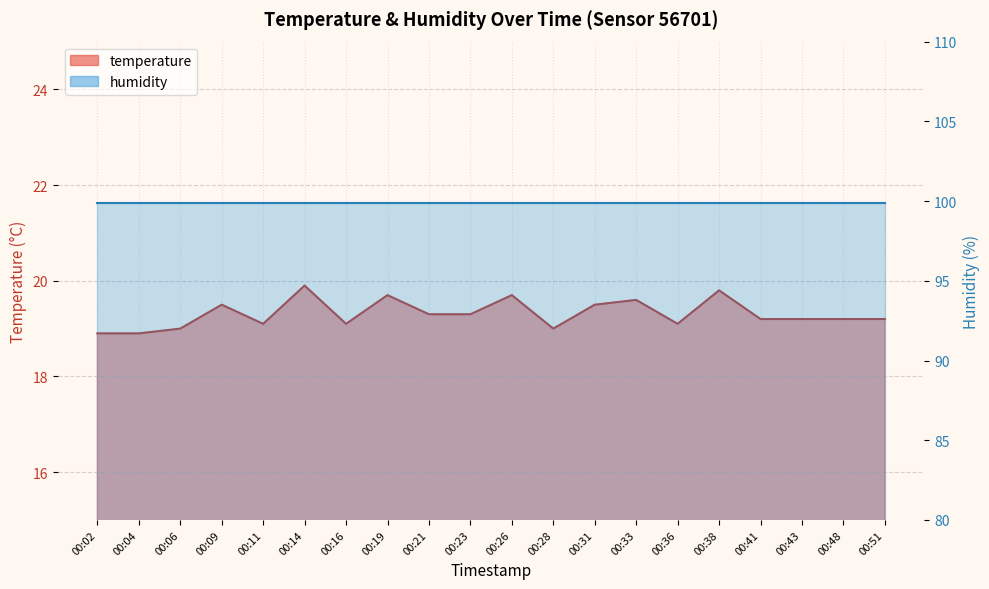

Which label corresponds to the smallest value in the chart?

00:02